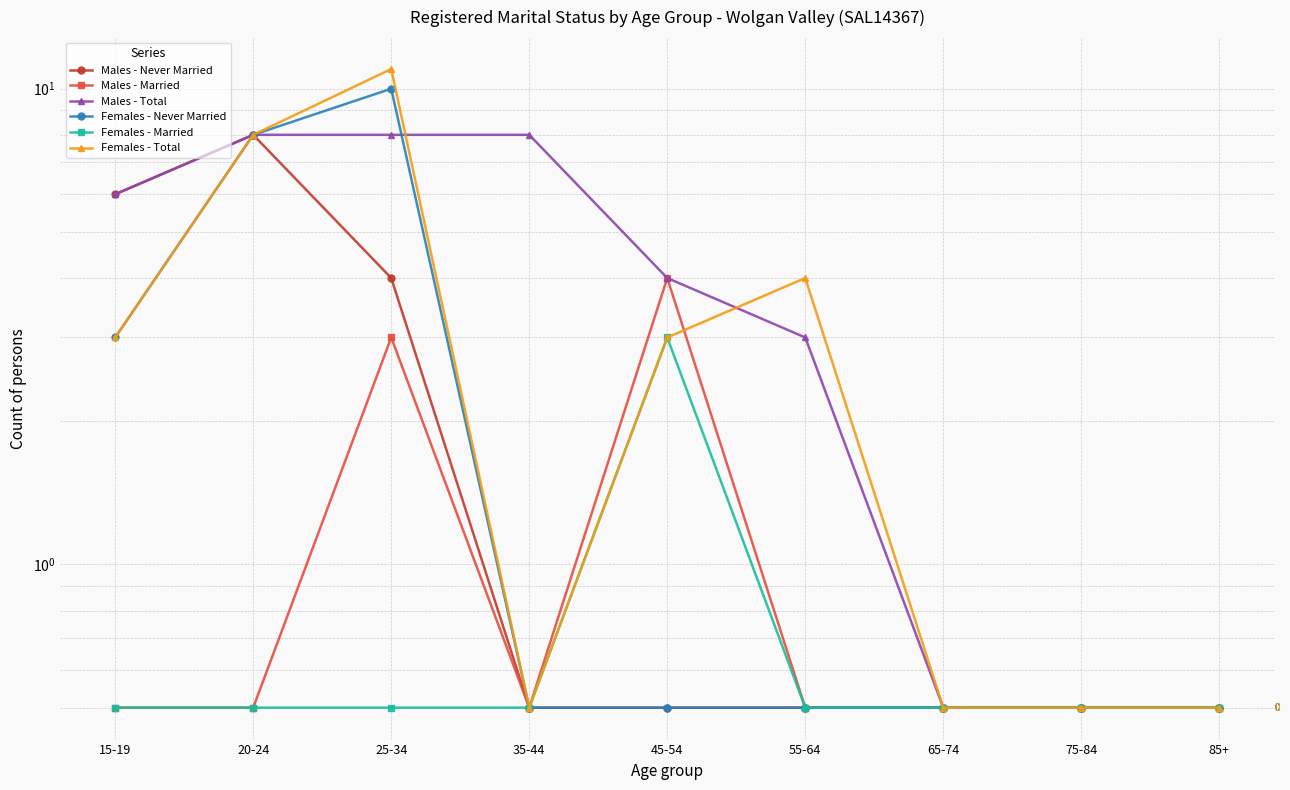

True or false: Males - Married and Females - Married cross at least once.

False